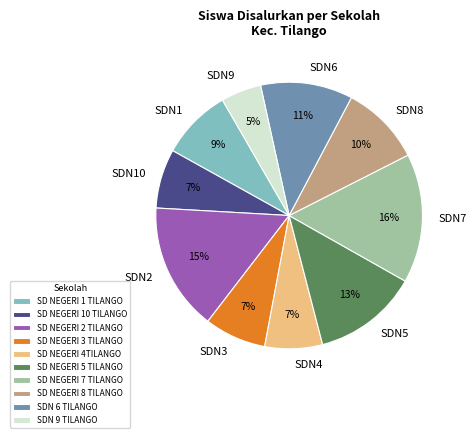

Does any single category account for the majority?

No